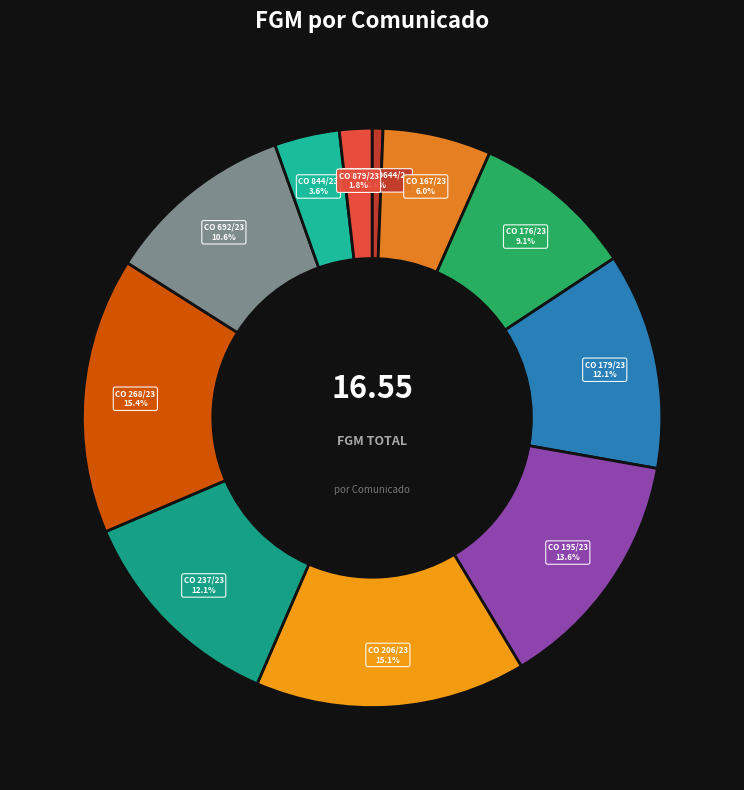

How many slices are in this pie chart?

11